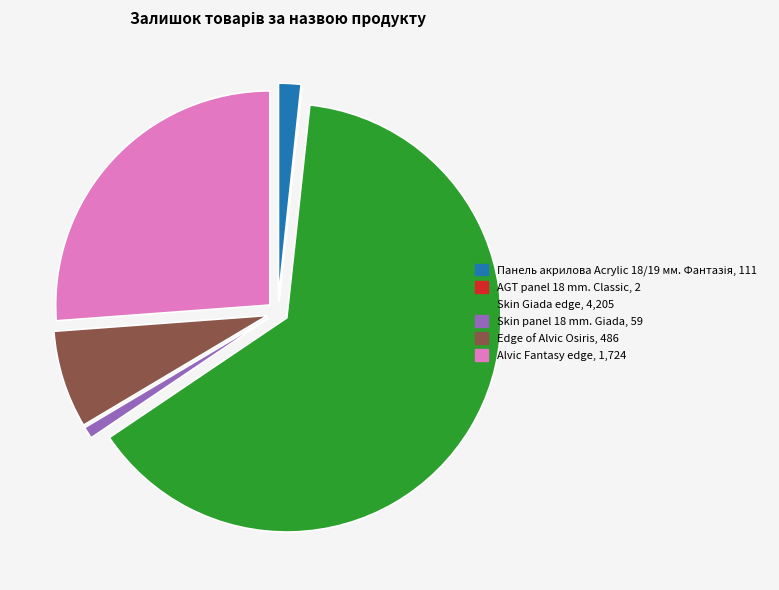

Is there any slice that represents more than half of the pie?

Yes